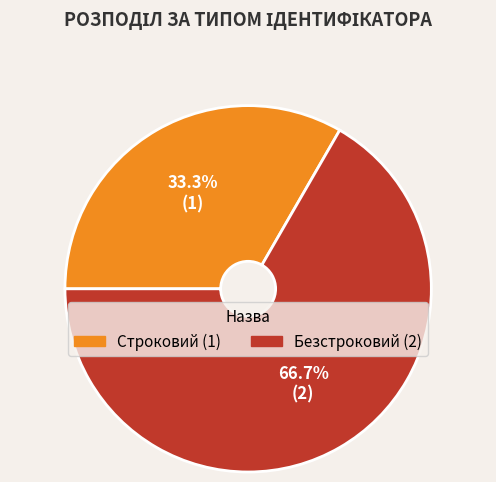

What percentage is the Строковий slice, to the nearest percent?

33%